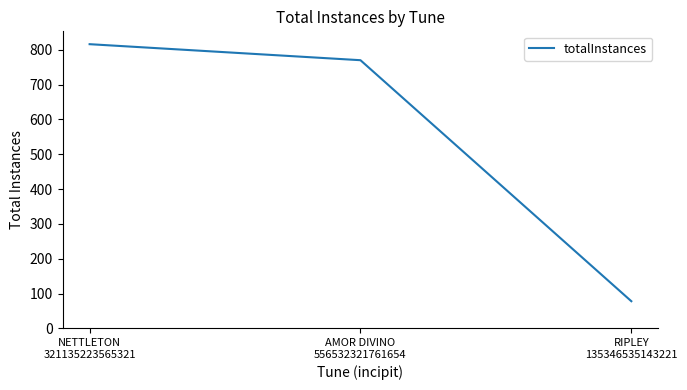

What is the difference between the values at NETTLETON
321135223565321 and RIPLEY
135346535143221?

738